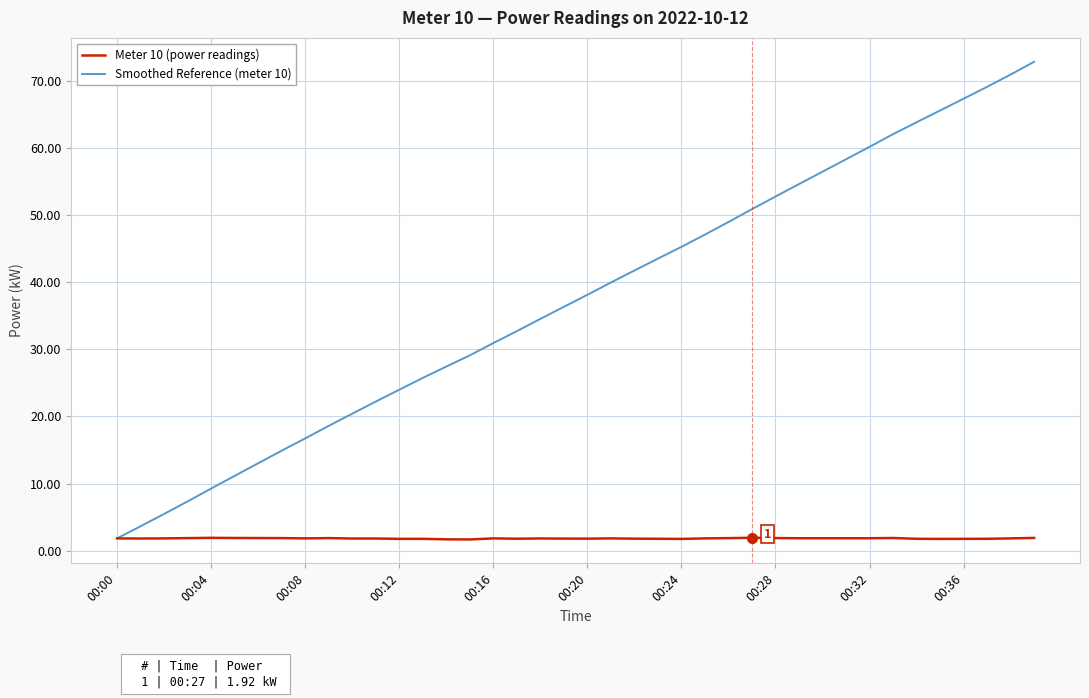

Which series has the widest spread of values?

Smoothed Reference (meter 10)